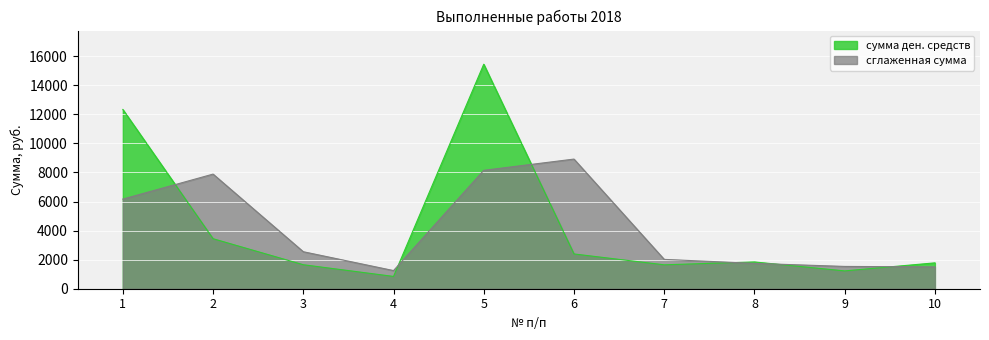

Reading left to right, what are all the values shown in this chart?

1=12333	2=3441	3=1651	4=846	5=15448	6=2393	7=1645	8=1843	9=1226	10=1780